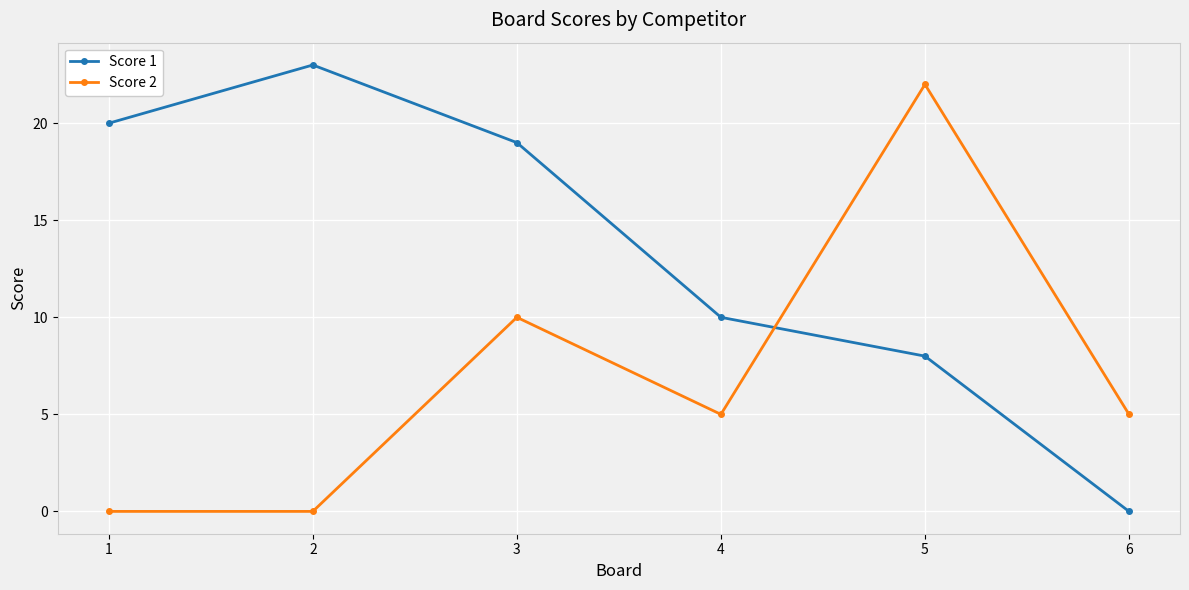

What is the value of the Score 2 point at the 5th from the left?

22